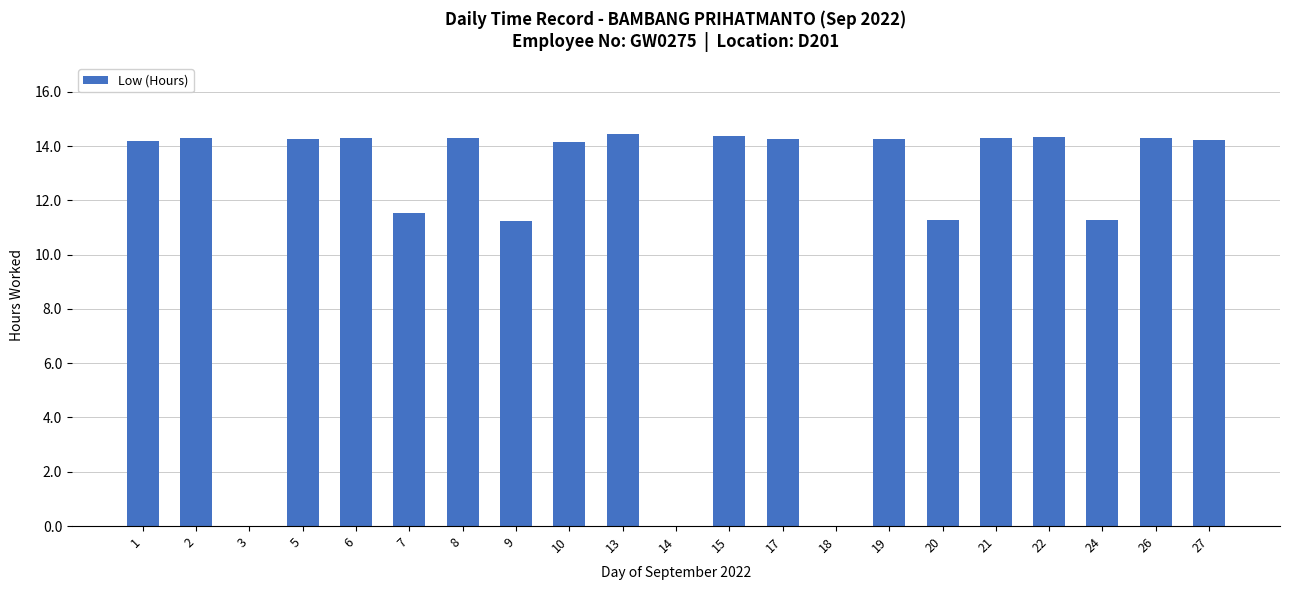

The value at 27 is 20.9. True or false?

False